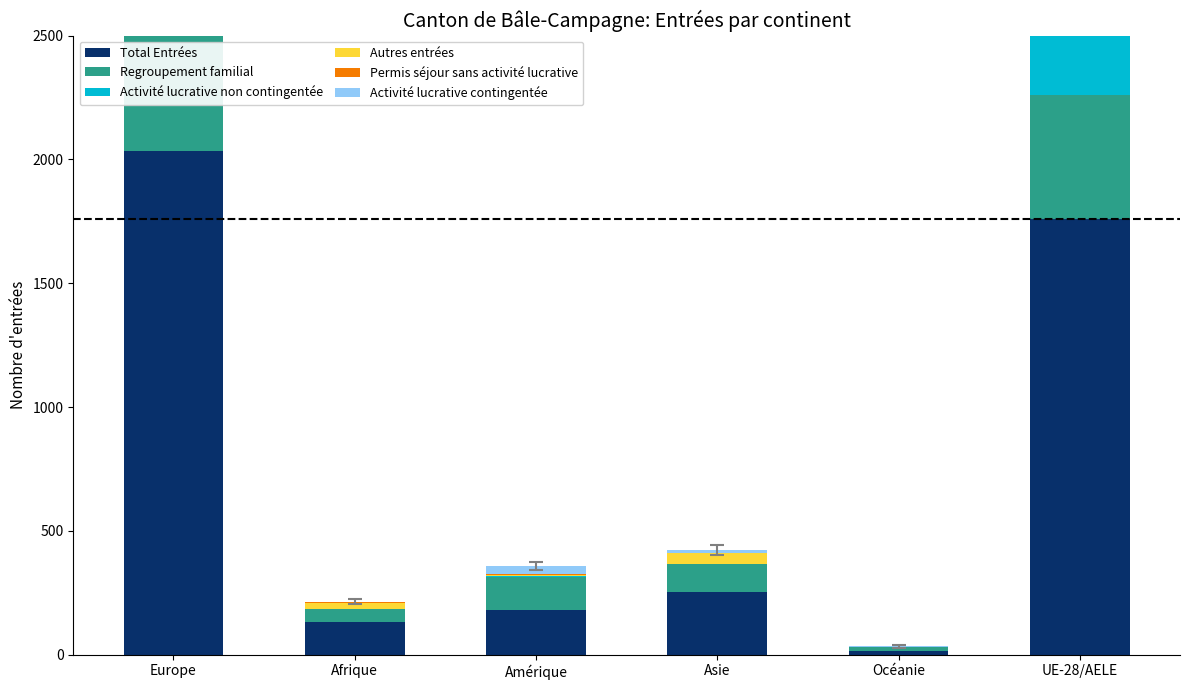

Count the number of data series in this chart.

6